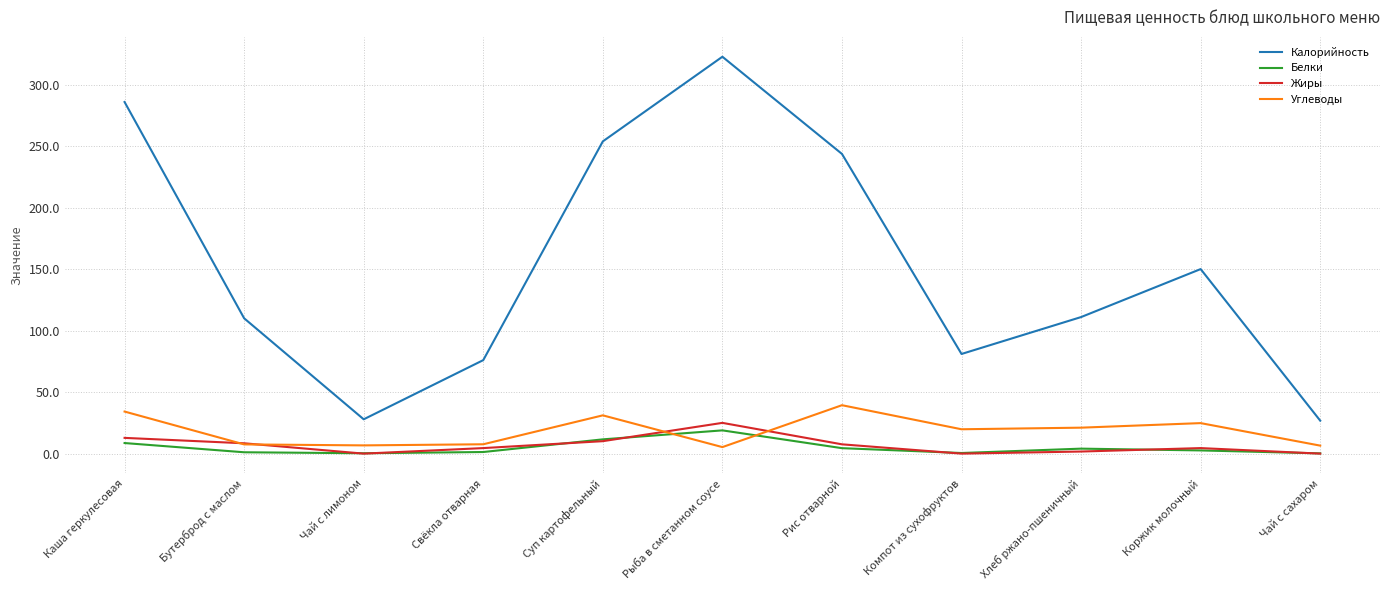

Which series has the largest total across all categories?

Калорийность